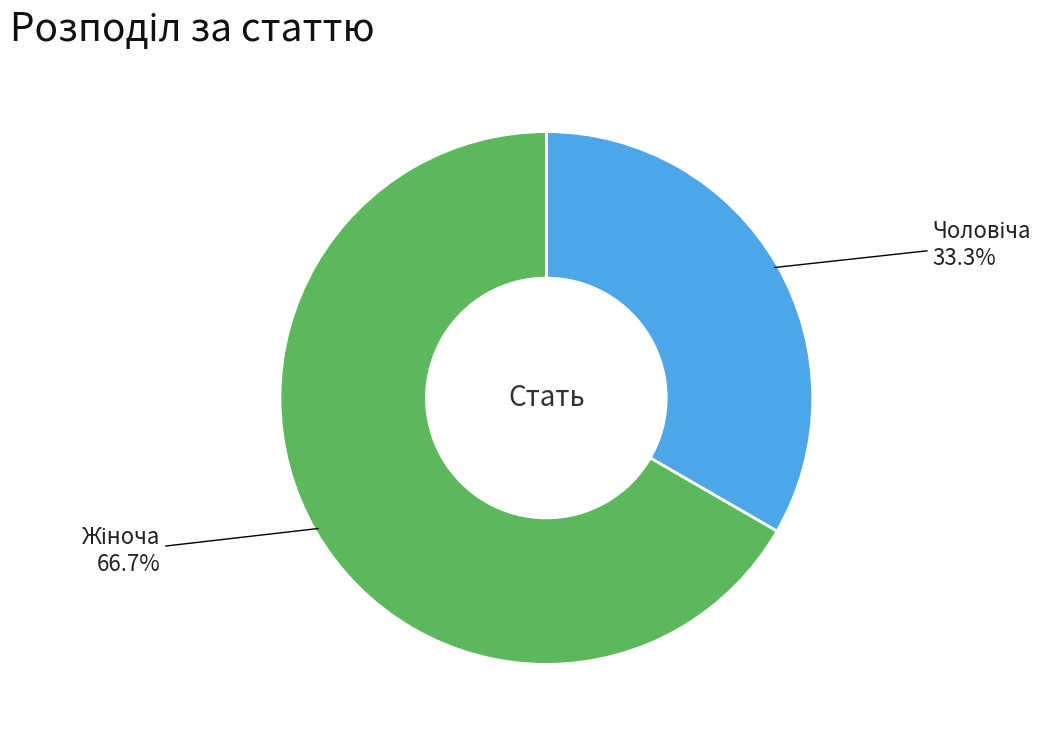

Does any single category account for the majority?

Yes